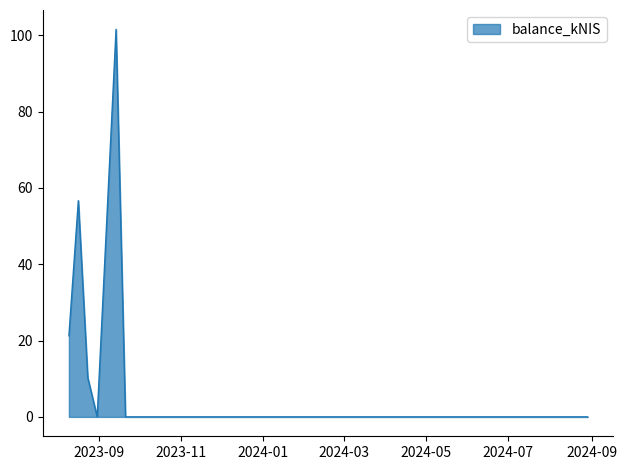

True or false: the data has more than 0 interior local peaks.

True